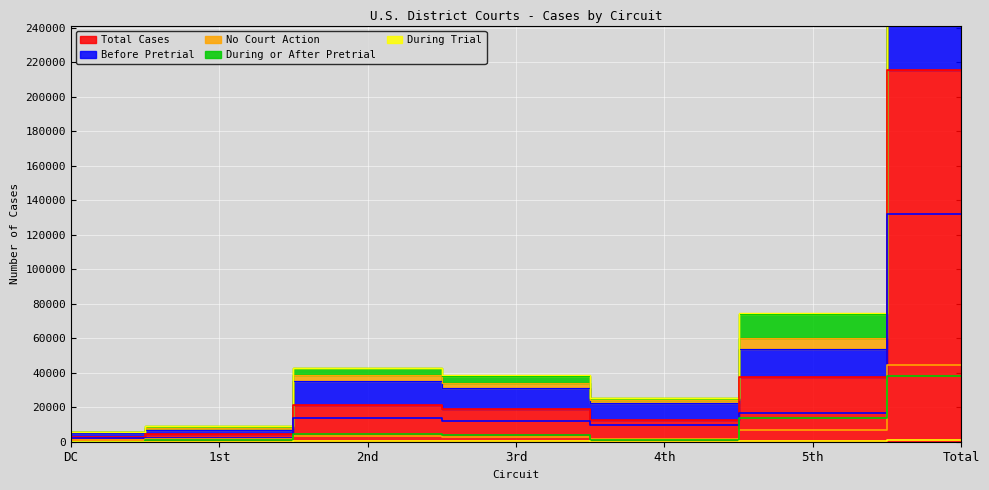

True or false: During Trial and During or After Pretrial cross at least once.

False